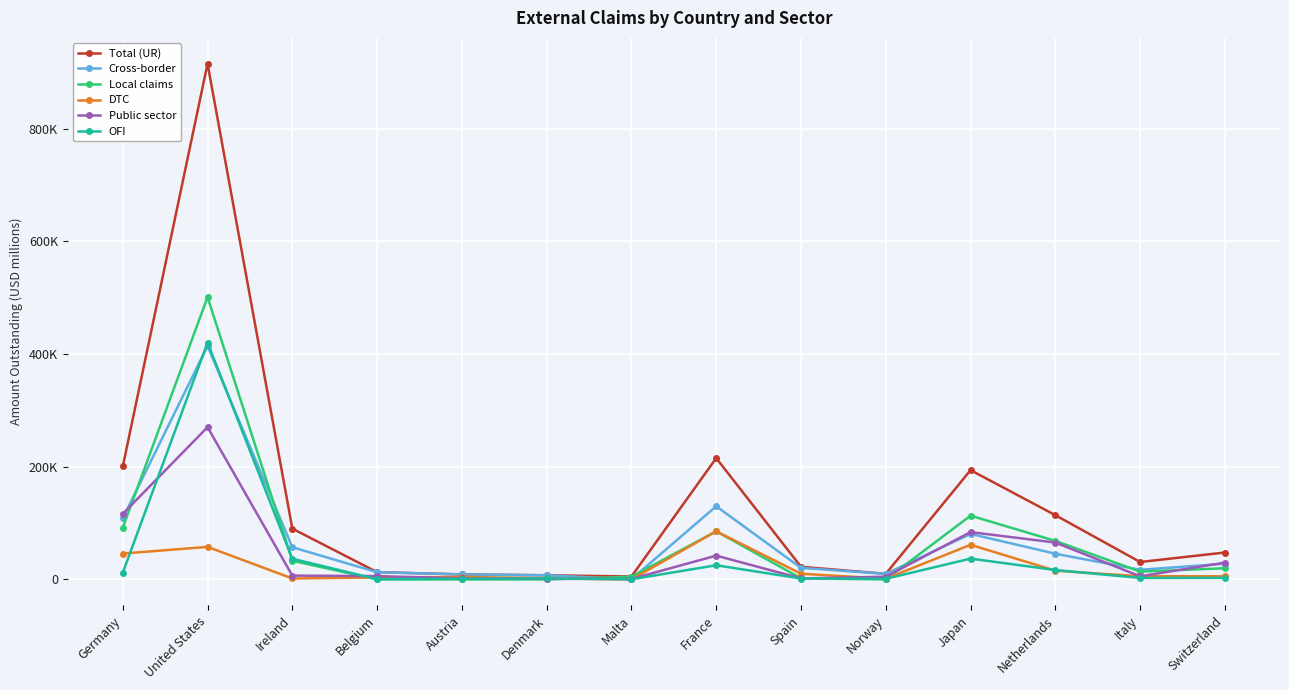

Reading right to left, transcribe all the data shown in this chart.

Total (UR): Switzerland=47777	Italy=30936	Netherlands=114034	Japan=193967	Norway=9935	Spain=22433	France=215283	Malta=5195	Denmark=7416	Austria=8929	Belgium=12929	Ireland=90156	United States=915273	Germany=200457
Cross-border: Switzerland=27893	Italy=17092	Netherlands=45651	Japan=80795	Norway=9933	Spain=20466	France=129894	Malta=399	Denmark=7390	Austria=8929	Belgium=12788	Ireland=57116	United States=414240	Germany=108516
Local claims: Switzerland=19883	Italy=13844	Netherlands=68383	Japan=113172	Norway=3	Spain=1967	France=85389	Malta=4796	Denmark=27	Austria=0	Belgium=140	Ireland=33041	United States=501033	Germany=91941
DTC: Switzerland=5578	Italy=5615	Netherlands=15596	Japan=61458	Norway=1299	Spain=10109	France=85433	Malta=13	Denmark=2010	Austria=4461	Belgium=3497	Ireland=1711	United States=57756	Germany=45908
Public sector: Switzerland=29865	Italy=5512	Netherlands=65427	Japan=84034	Norway=4851	Spain=1819	France=42232	Malta=914	Denmark=1065	Austria=1858	Belgium=5926	Ireland=6796	United States=270205	Germany=116348
OFI: Switzerland=2807	Italy=2602	Netherlands=16720	Japan=36952	Norway=1116	Spain=1590	France=25174	Malta=257	Denmark=1834	Austria=1253	Belgium=390	Ireland=36723	United States=420227	Germany=11865